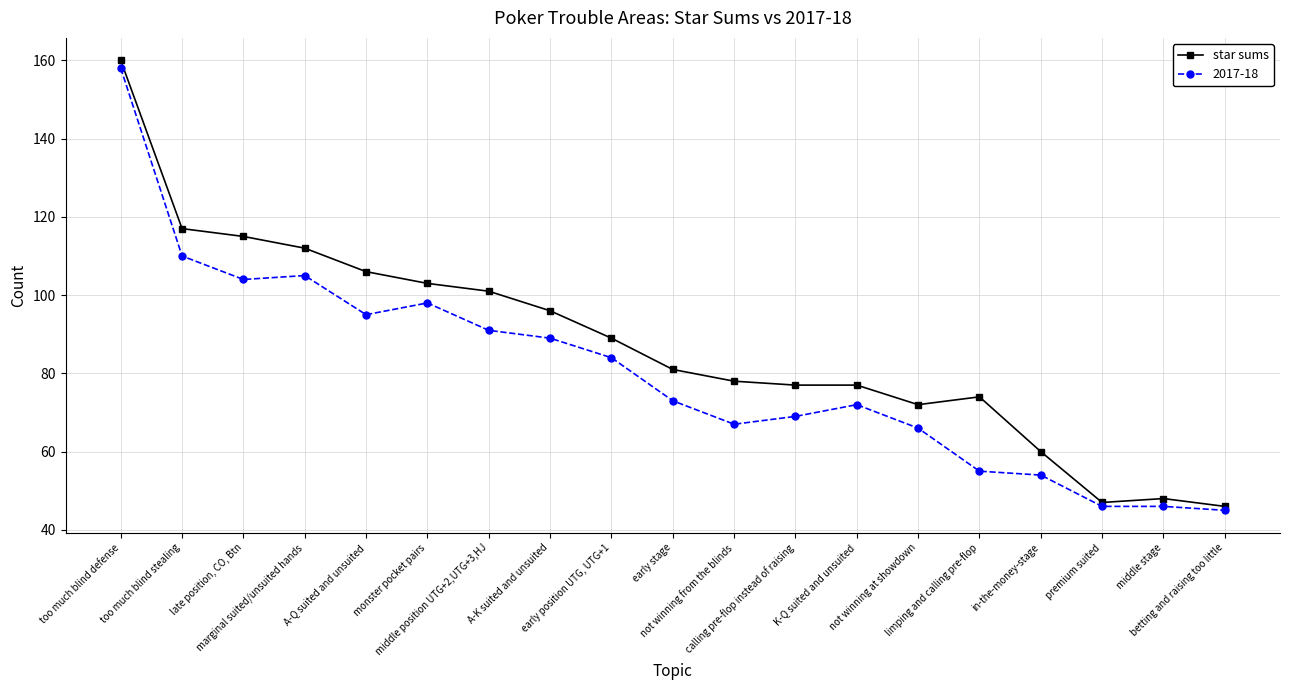

What is the label of the 7th point from the right?

K-Q suited and unsuited